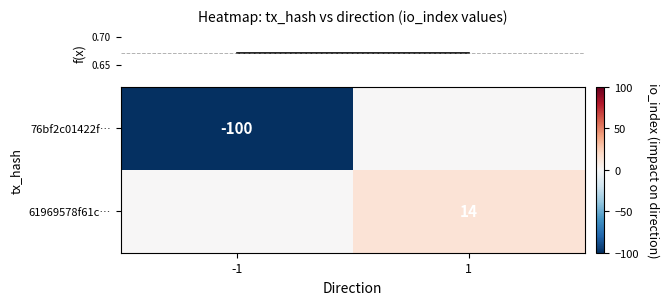

What is the sum of all row_0 values?

-100